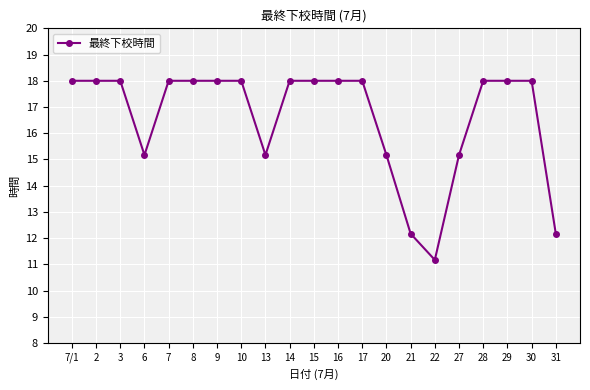

Which category has the lowest value across all series?

22